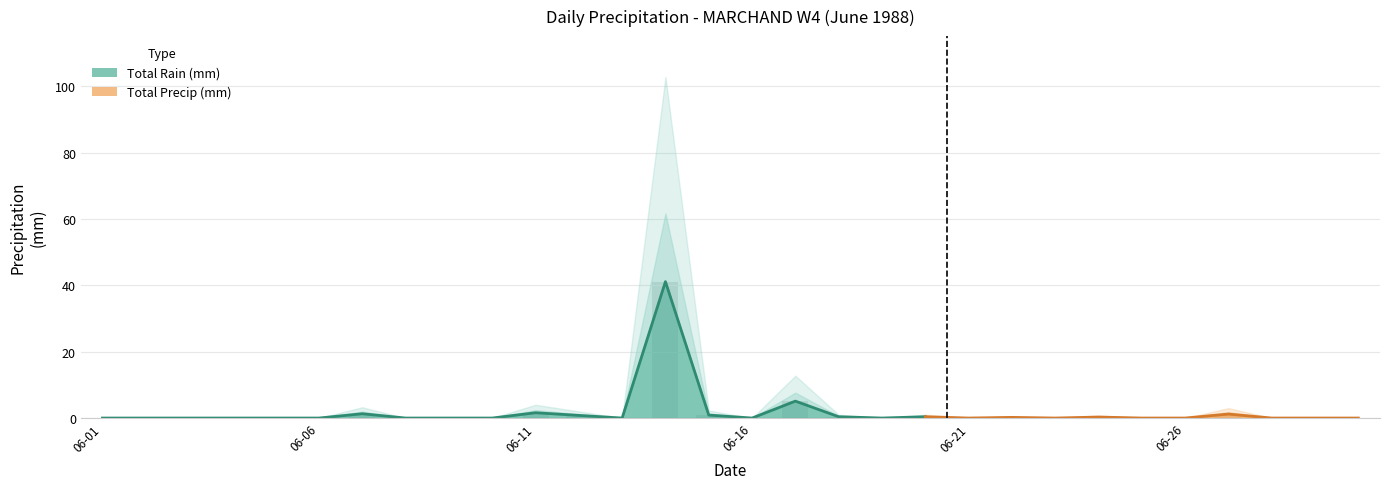

How many data points does each series have?

30